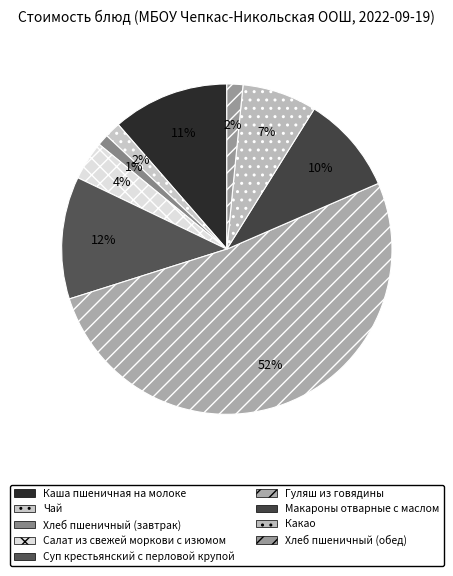

How many segments does this pie chart have?

9